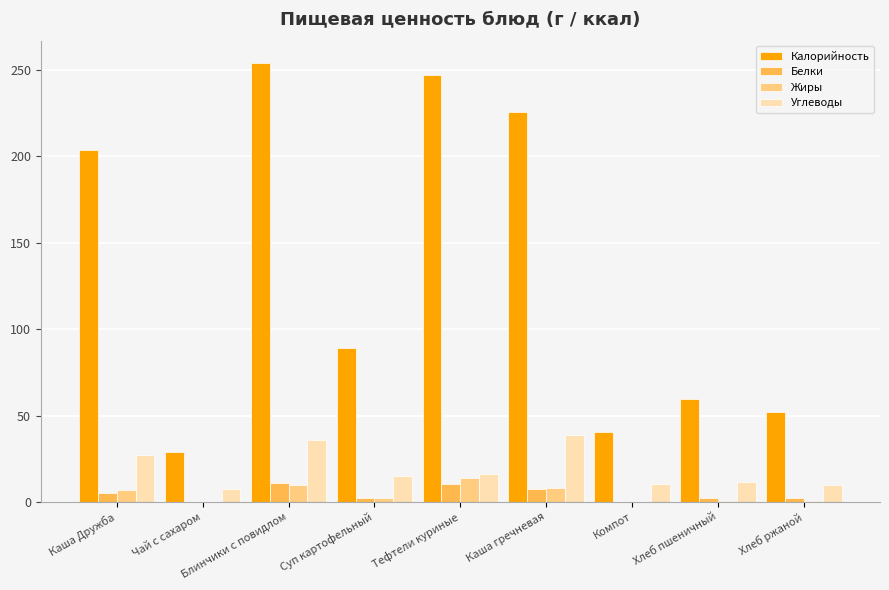

At which label is Углеводы closest to 23?

Каша Дружба